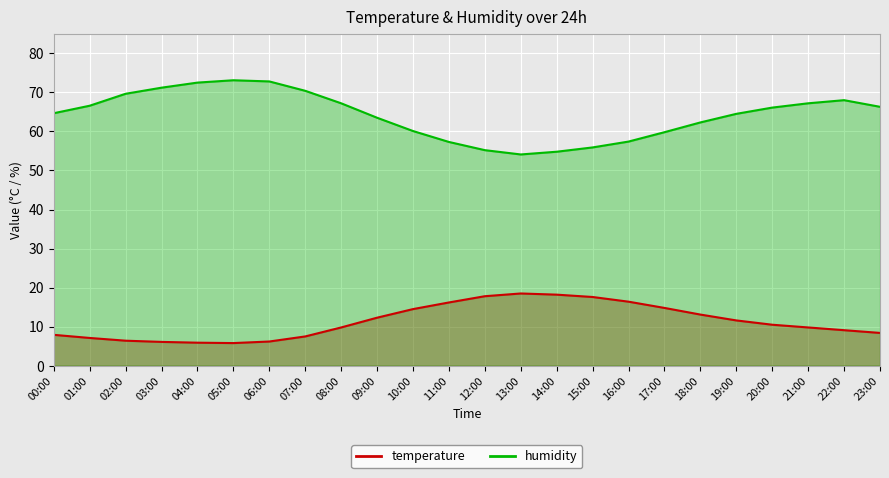

Between 18:00 and 03:00, which is larger?

18:00